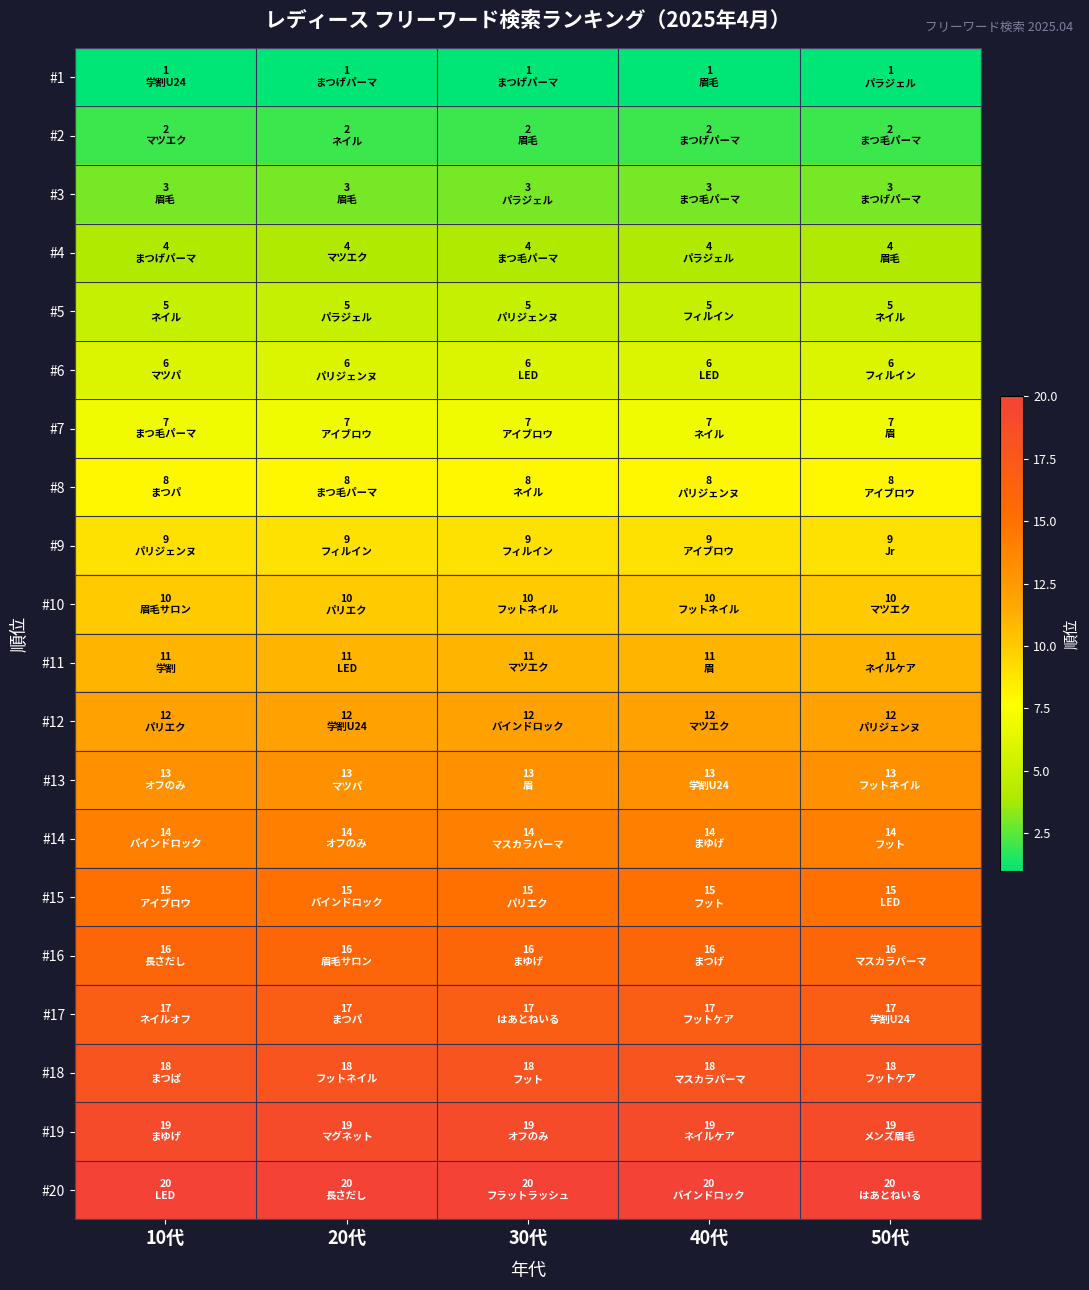

Reading left to right, what are all the values shown in this chart?

#1: 10代=1	20代=1	30代=1	40代=1	50代=1
#2: 10代=2	20代=2	30代=2	40代=2	50代=2
#3: 10代=3	20代=3	30代=3	40代=3	50代=3
#4: 10代=4	20代=4	30代=4	40代=4	50代=4
#5: 10代=5	20代=5	30代=5	40代=5	50代=5
#6: 10代=6	20代=6	30代=6	40代=6	50代=6
#7: 10代=7	20代=7	30代=7	40代=7	50代=7
#8: 10代=8	20代=8	30代=8	40代=8	50代=8
#9: 10代=9	20代=9	30代=9	40代=9	50代=9
#10: 10代=10	20代=10	30代=10	40代=10	50代=10
#11: 10代=11	20代=11	30代=11	40代=11	50代=11
#12: 10代=12	20代=12	30代=12	40代=12	50代=12
#13: 10代=13	20代=13	30代=13	40代=13	50代=13
#14: 10代=14	20代=14	30代=14	40代=14	50代=14
#15: 10代=15	20代=15	30代=15	40代=15	50代=15
#16: 10代=16	20代=16	30代=16	40代=16	50代=16
#17: 10代=17	20代=17	30代=17	40代=17	50代=17
#18: 10代=18	20代=18	30代=18	40代=18	50代=18
#19: 10代=19	20代=19	30代=19	40代=19	50代=19
#20: 10代=20	20代=20	30代=20	40代=20	50代=20